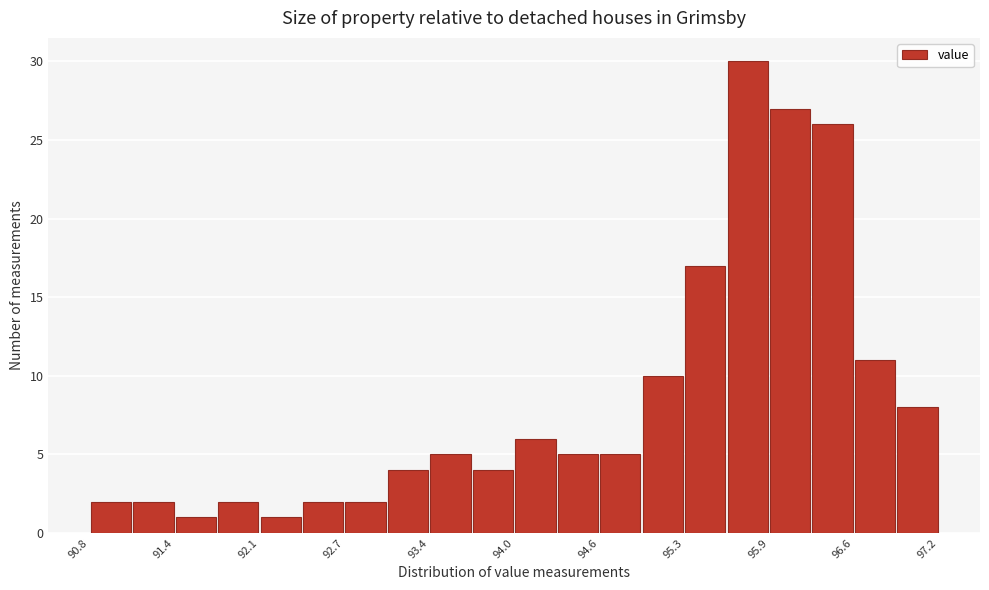

Around what value on the x-axis is the tallest bar? Give the approximate position of its centre, as read against the axis.

95.8